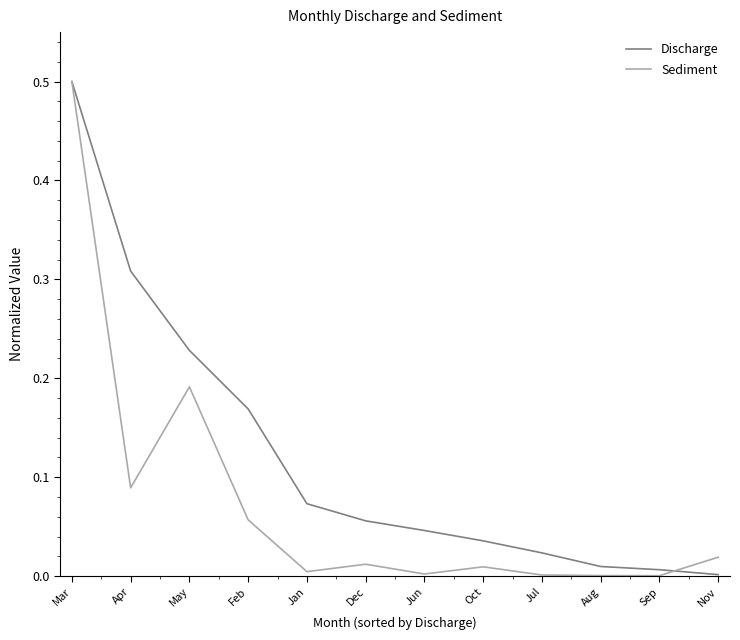

Which series changed the most between Mar and Jun?

Sediment